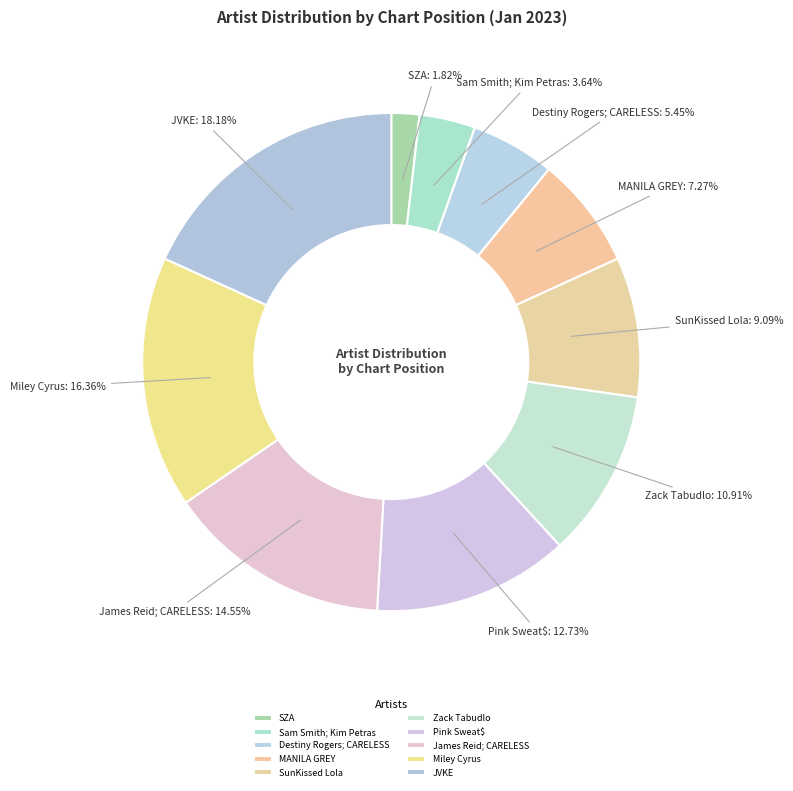

What is the largest slice in the pie chart?

JVKE